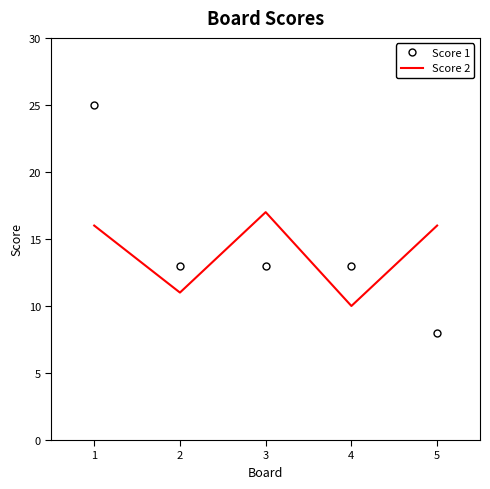

How many series are shown in this chart?

2